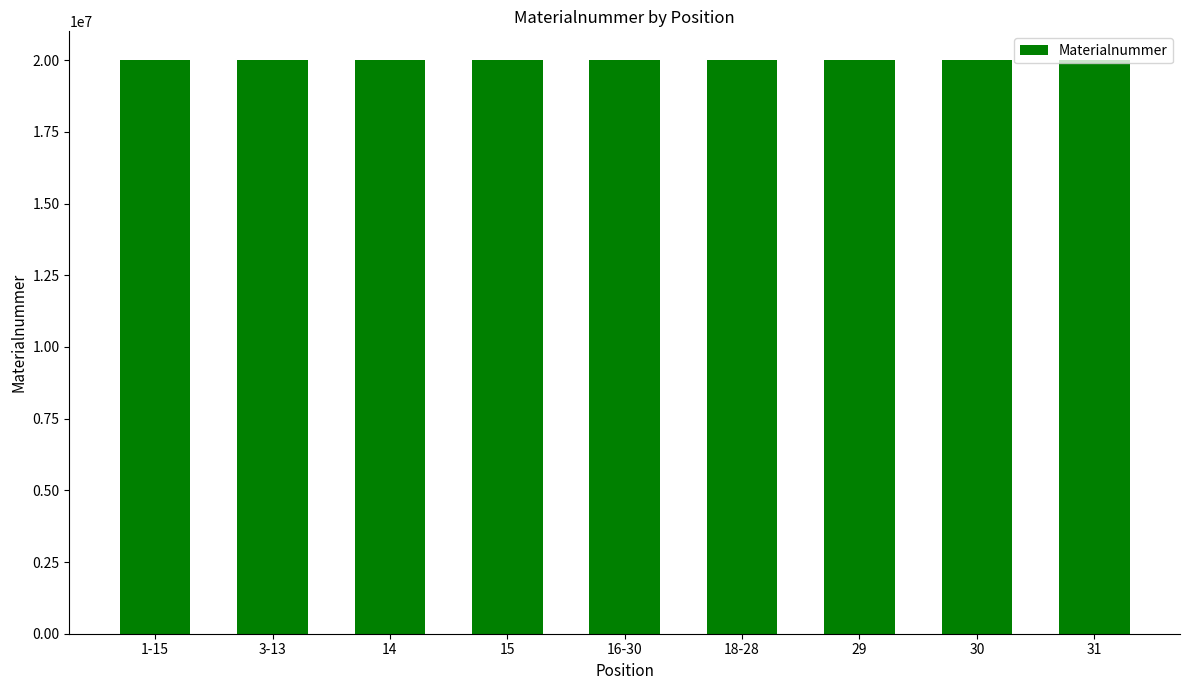

What is the value of the 4th bar from the left?

20002158